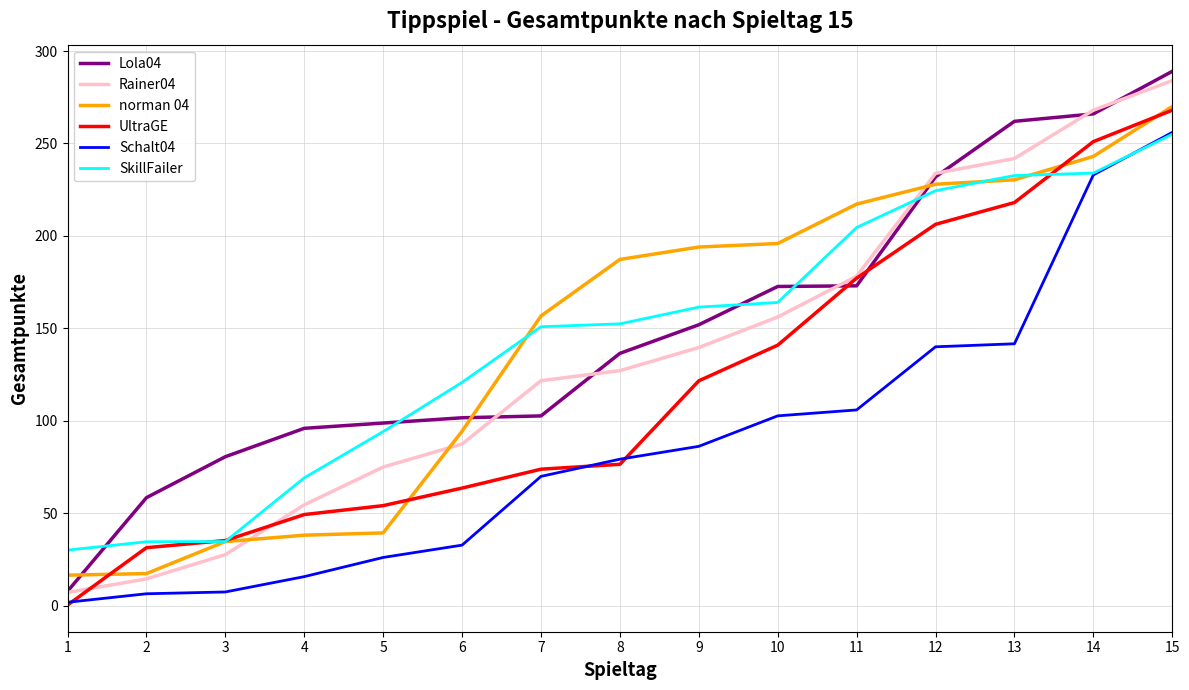

What are all the series names shown in the legend?

Lola04, Rainer04, norman 04, UltraGE, Schalt04, SkillFailer